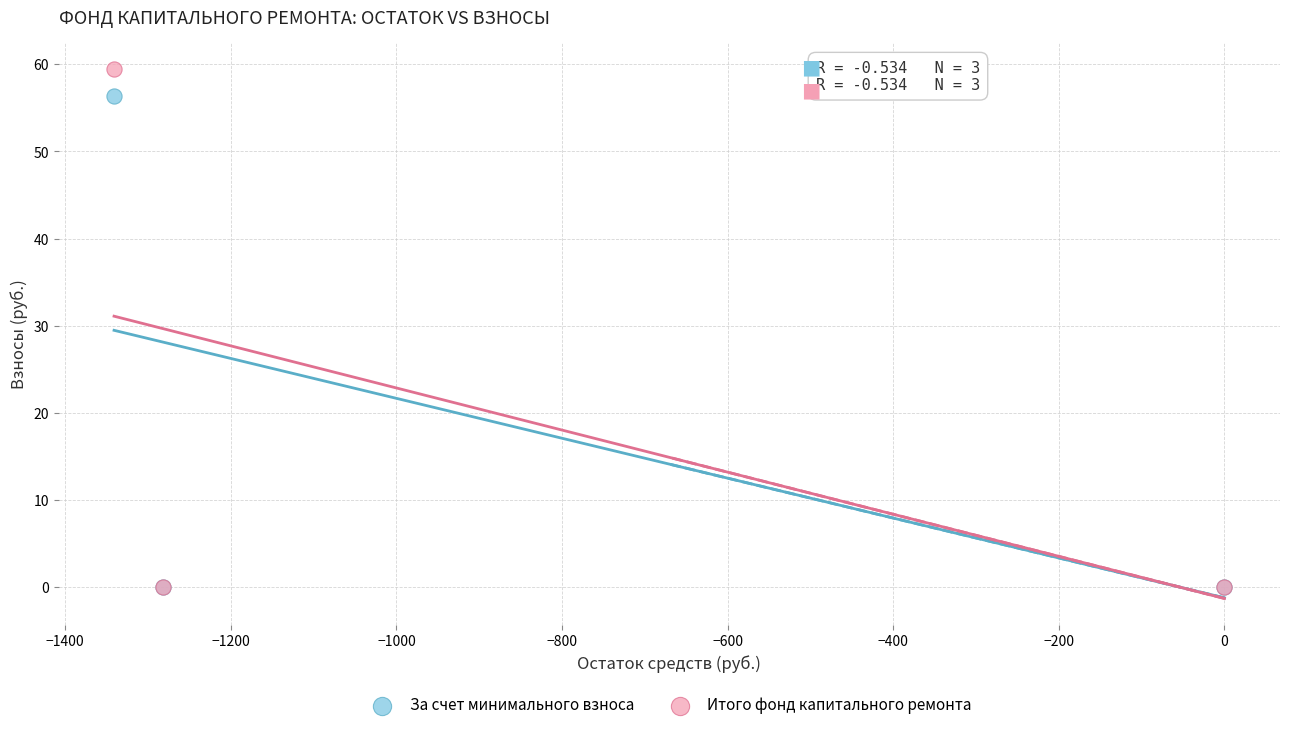

Across all series, what Y value is closest to 29?

56.3